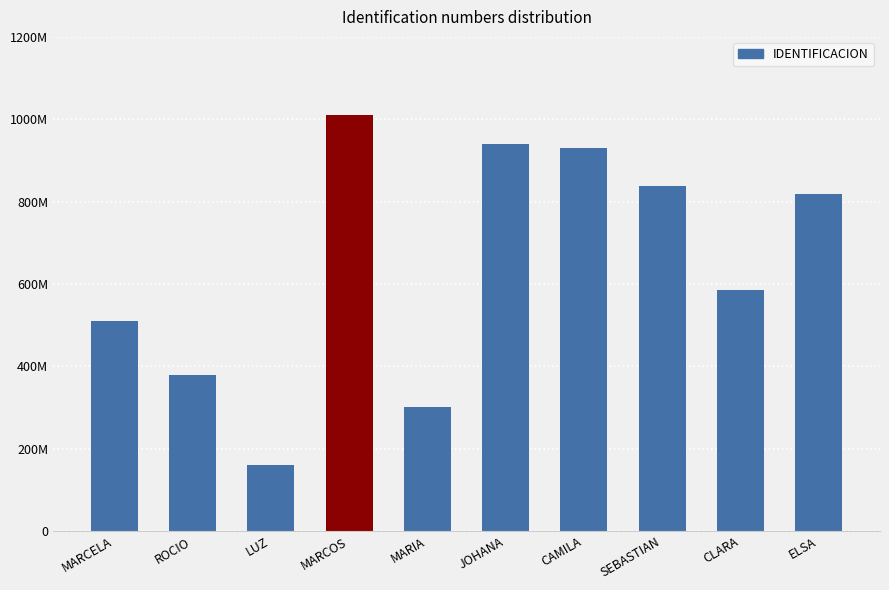

What is the sum of all values?

6472167646